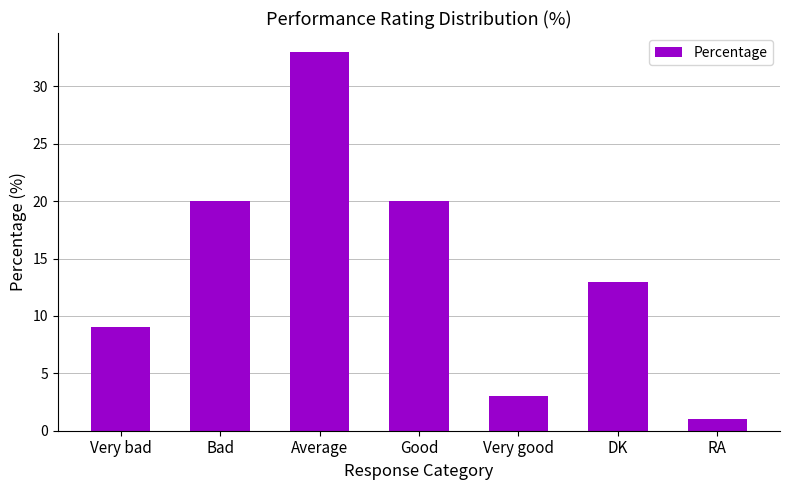

What is the sum of all values?

99